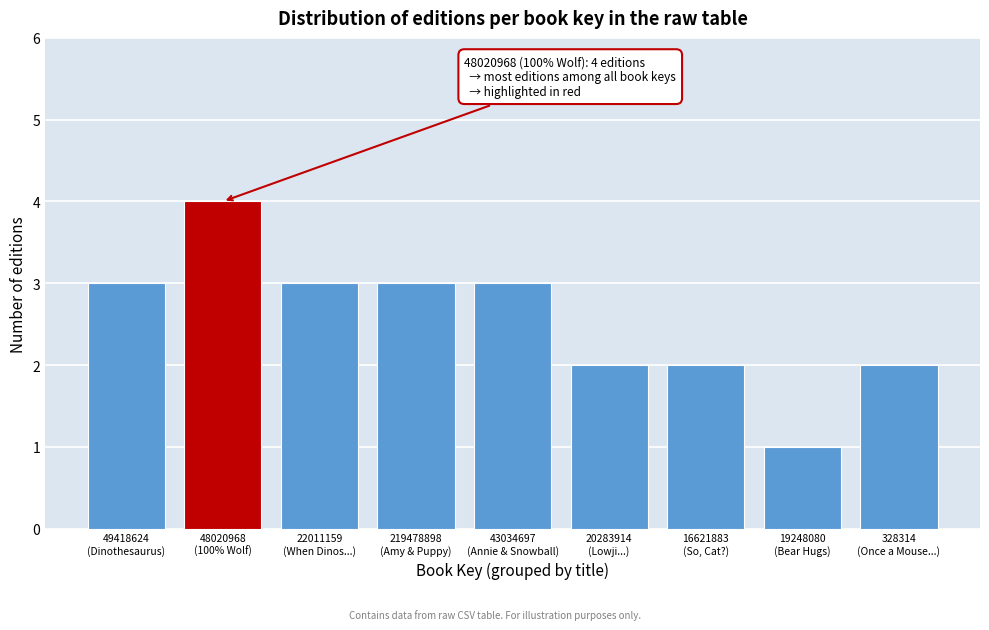

Reading left to right, what are all the values shown in this chart?

3	4	3	3	3	2	2	1	2